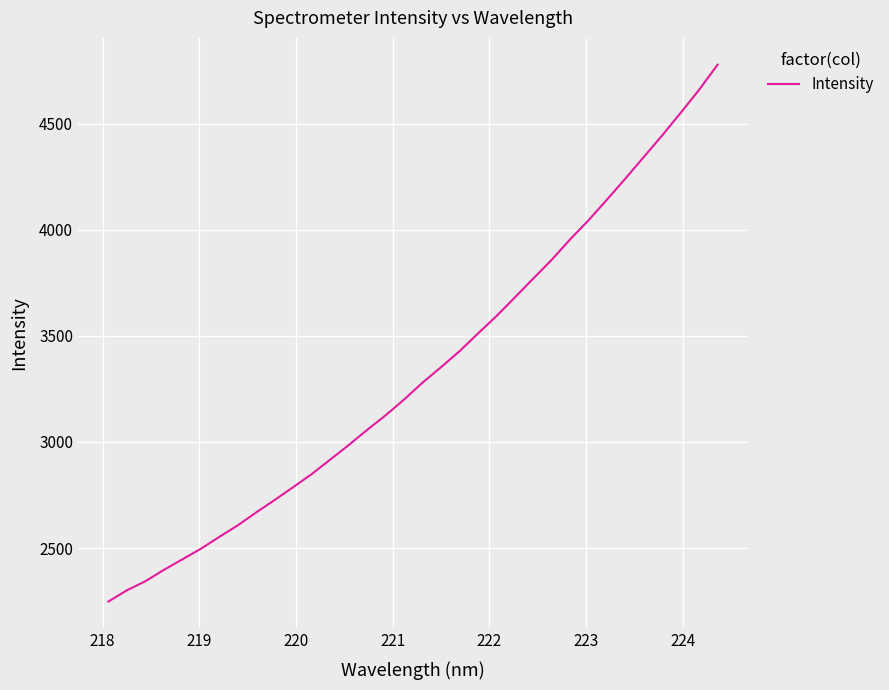

What is the minimum value shown in the chart?

2248.1